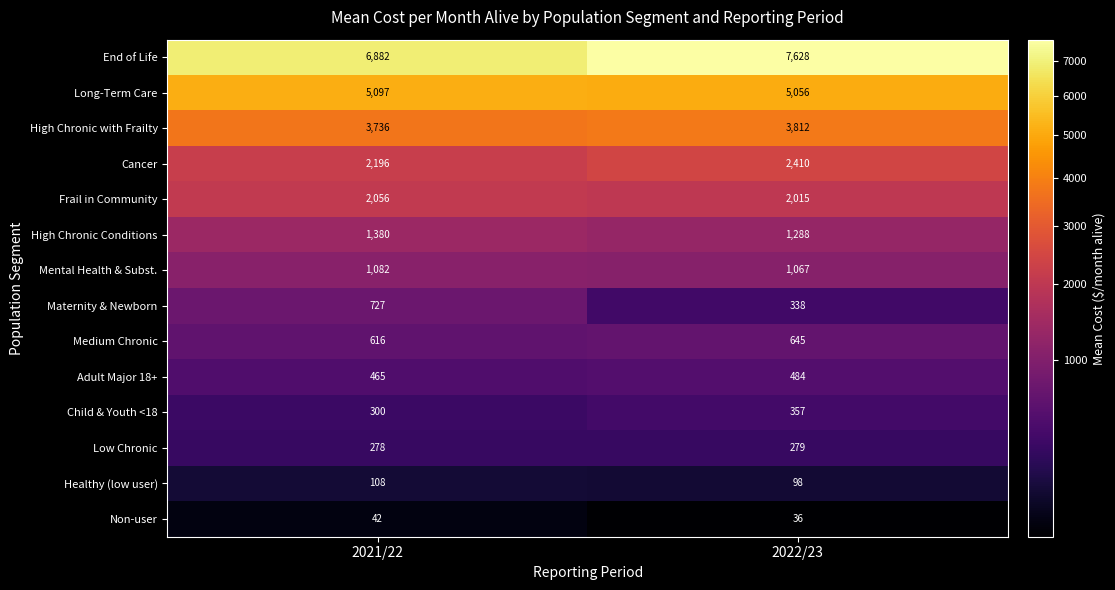

What is the average value of the Frail in Community series?

2036